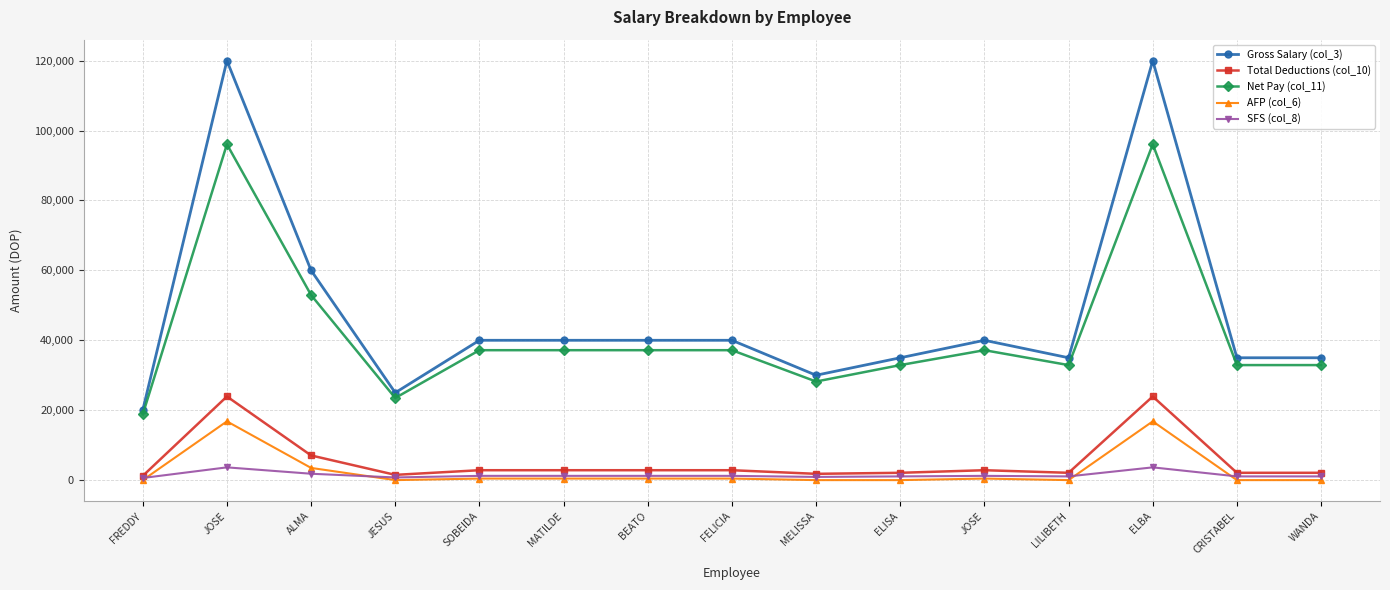

Where does the AFP (col_6) series first go above 442?

JOSE